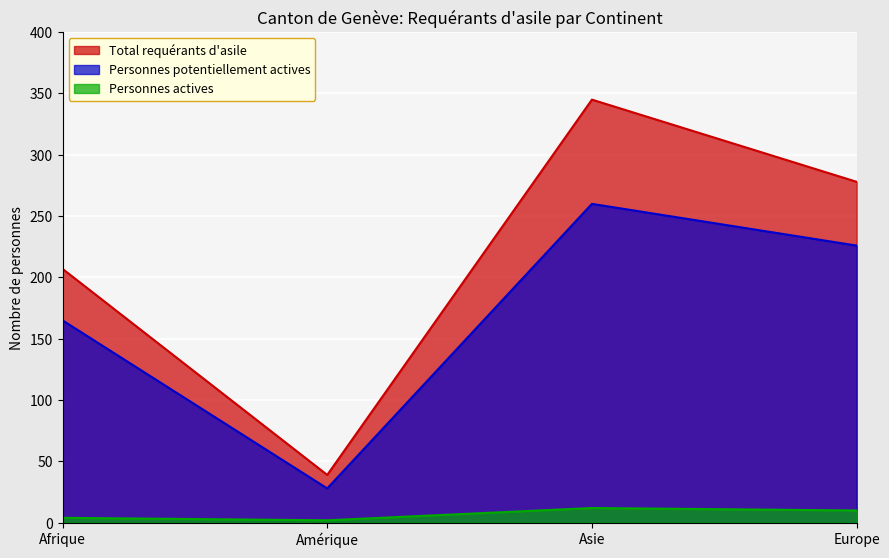

What are all the series names shown in the legend?

Total requérants d'asile, Personnes potentiellement actives, Personnes actives